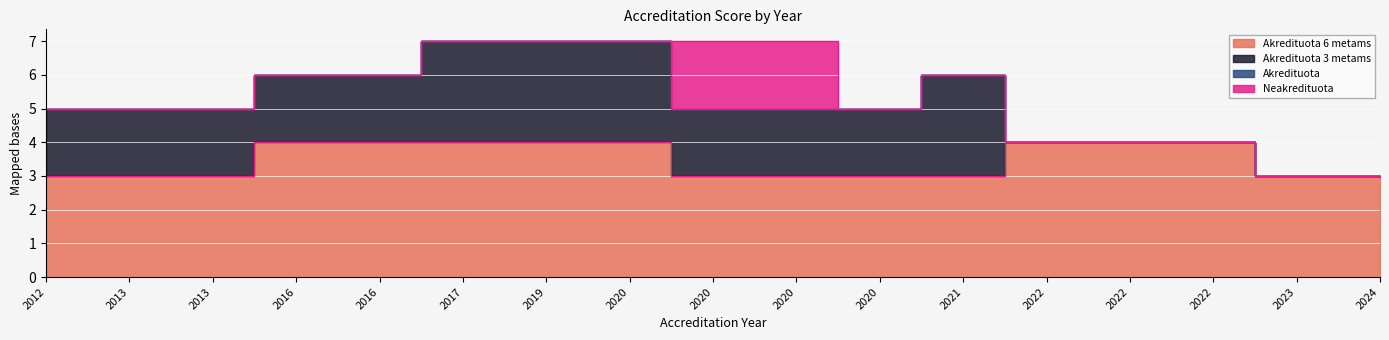

Rank the series by their maximum value, from highest to lowest.

Akredituota 6 metams, Akredituota 3 metams, Neakredituota, Akredituota